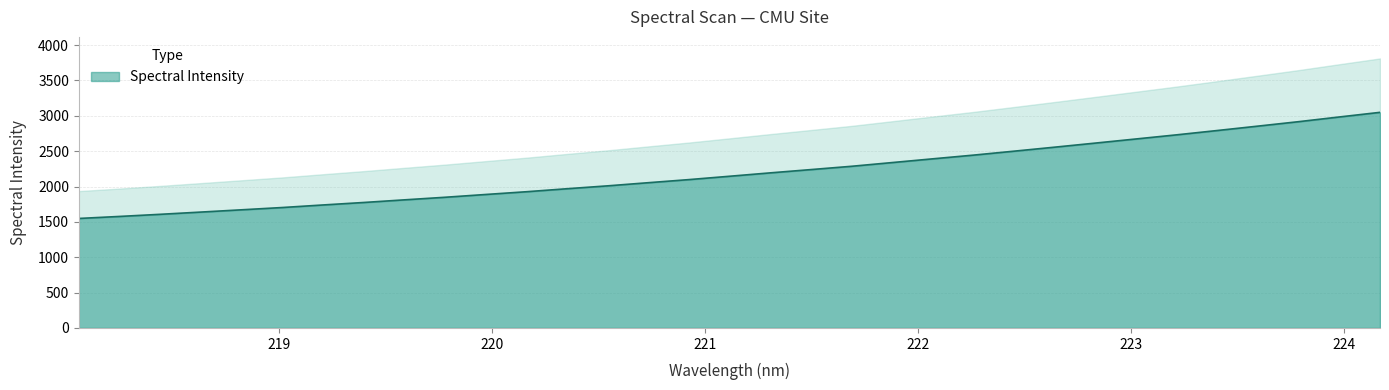

At which category does the chart reach its peak across all series?

224.1709